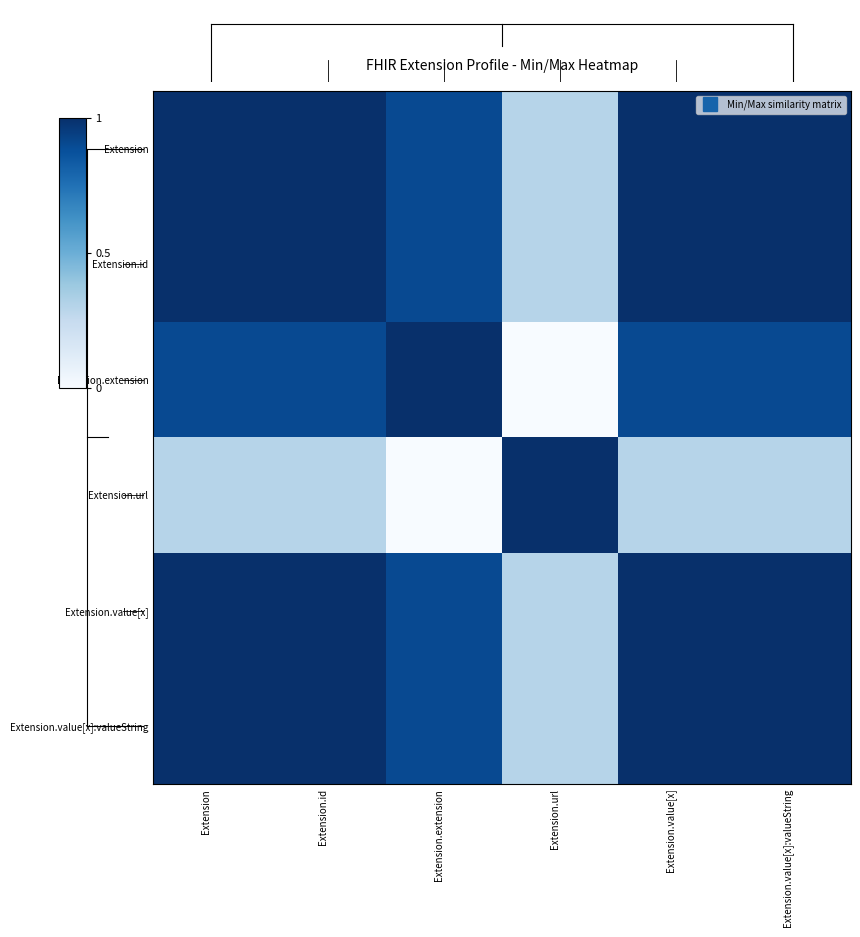

At Extension.extension, list the series in order from largest to smallest.

Extension.extension, Extension, Extension.id, Extension.value[x], Extension.value[x]:valueString, Extension.url